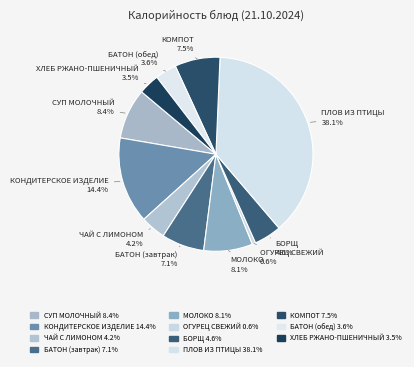

Rank the categories by value from highest to lowest.

ПЛОВ ИЗ ПТИЦЫ, КОНДИТЕРСКОЕ ИЗДЕЛИЕ, СУП МОЛОЧНЫЙ, МОЛОКО, КОМПОТ, БАТОН (завтрак), БОРЩ, ЧАЙ С ЛИМОНОМ, БАТОН (обед), ХЛЕБ РЖАНО-ПШЕНИЧНЫЙ, ОГУРЕЦ СВЕЖИЙ